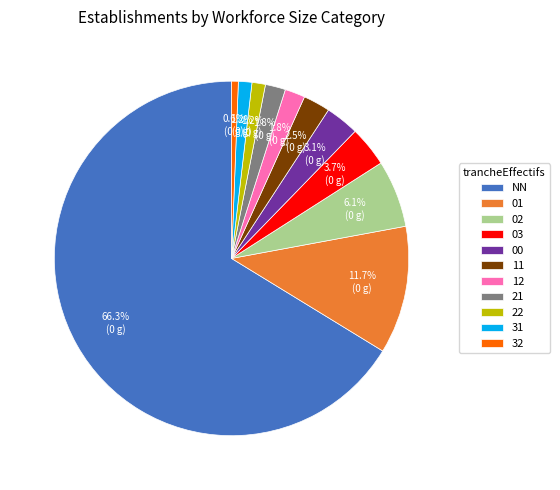

Is it true that 00 is 3% of the pie?

True